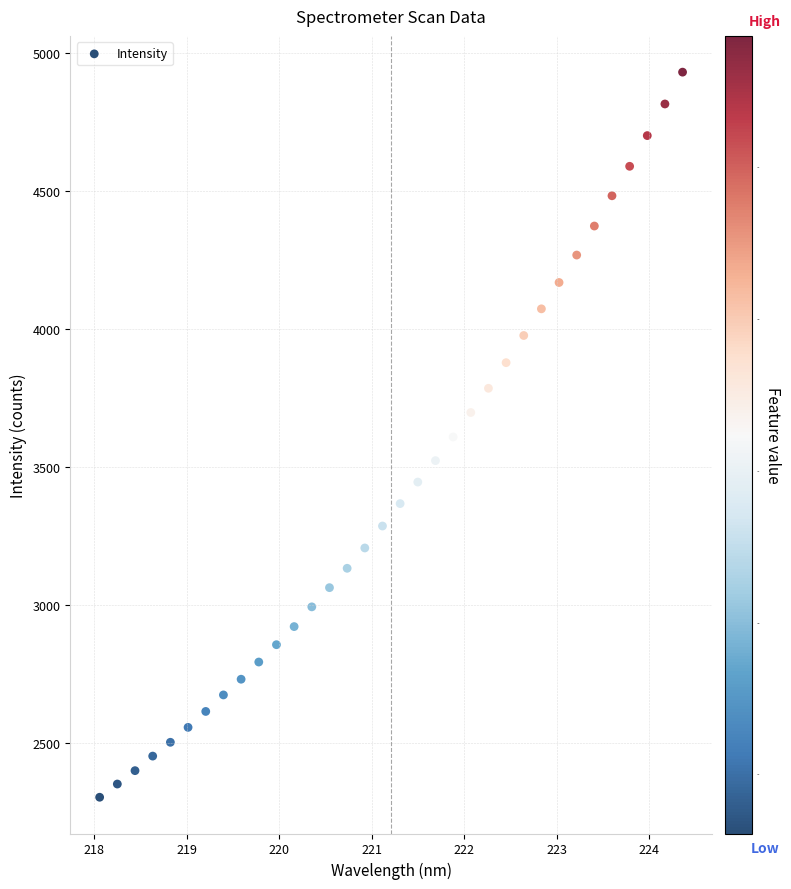

What is the range of Y values (max minus min)?

2628.2